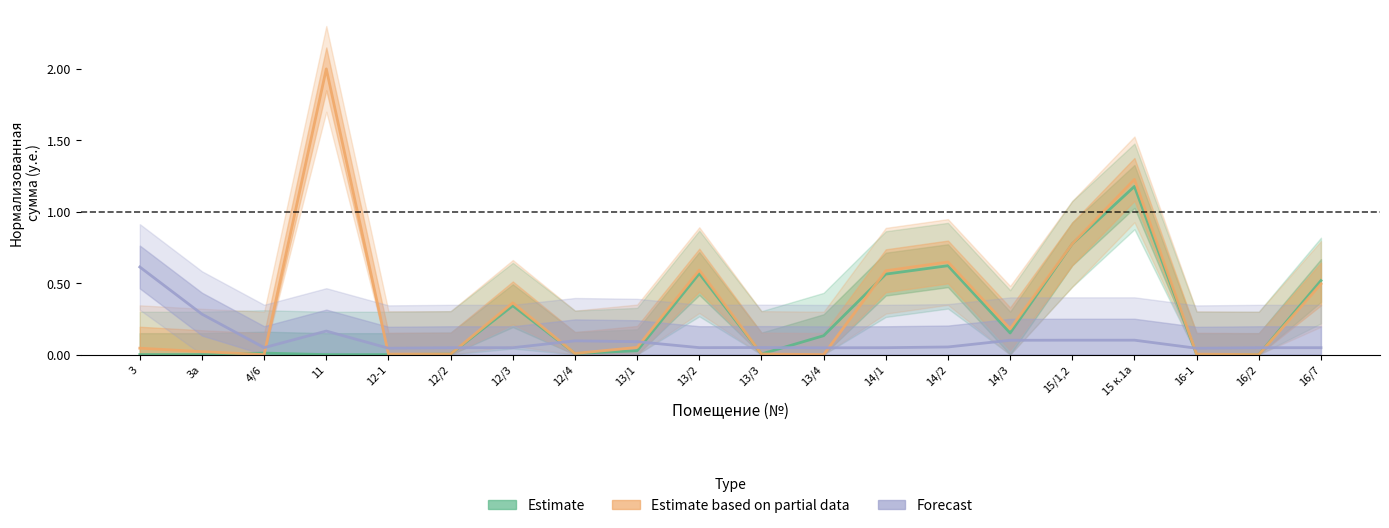

True or false: Forecast and Estimate based on partial data intersect in this chart.

True